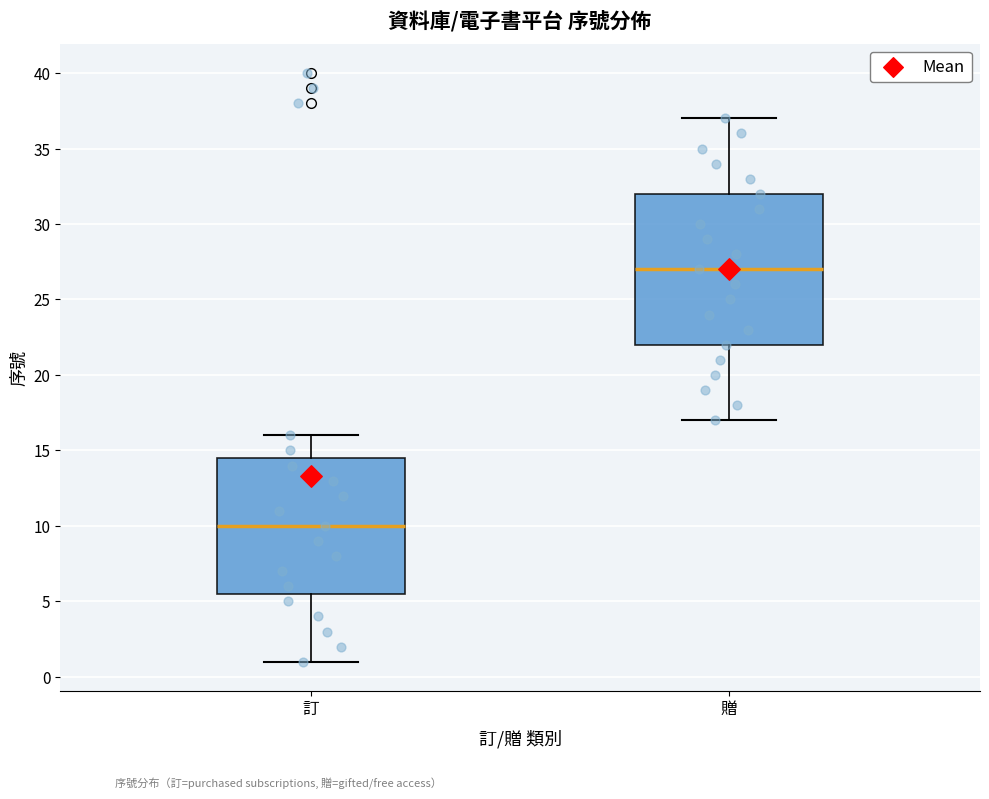

Reading left to right, read every box against the y-axis: the position of its median line, the range the box covers, and the ends of its whiskers. The values are not printed on the chart, so give them approximately, as read against the axis.

訂: median 10.0, box 5.5 to 14.5, whiskers 1.0 to 16.0
贈: median 27.0, box 22.0 to 32.0, whiskers 17.0 to 37.0